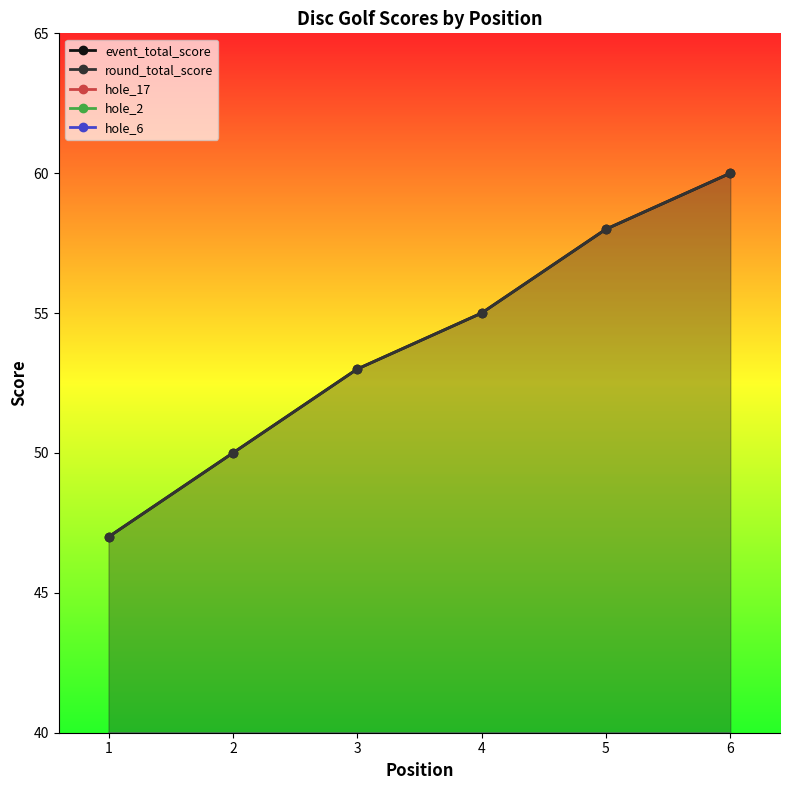

At which category does the chart reach its peak across all series?

6